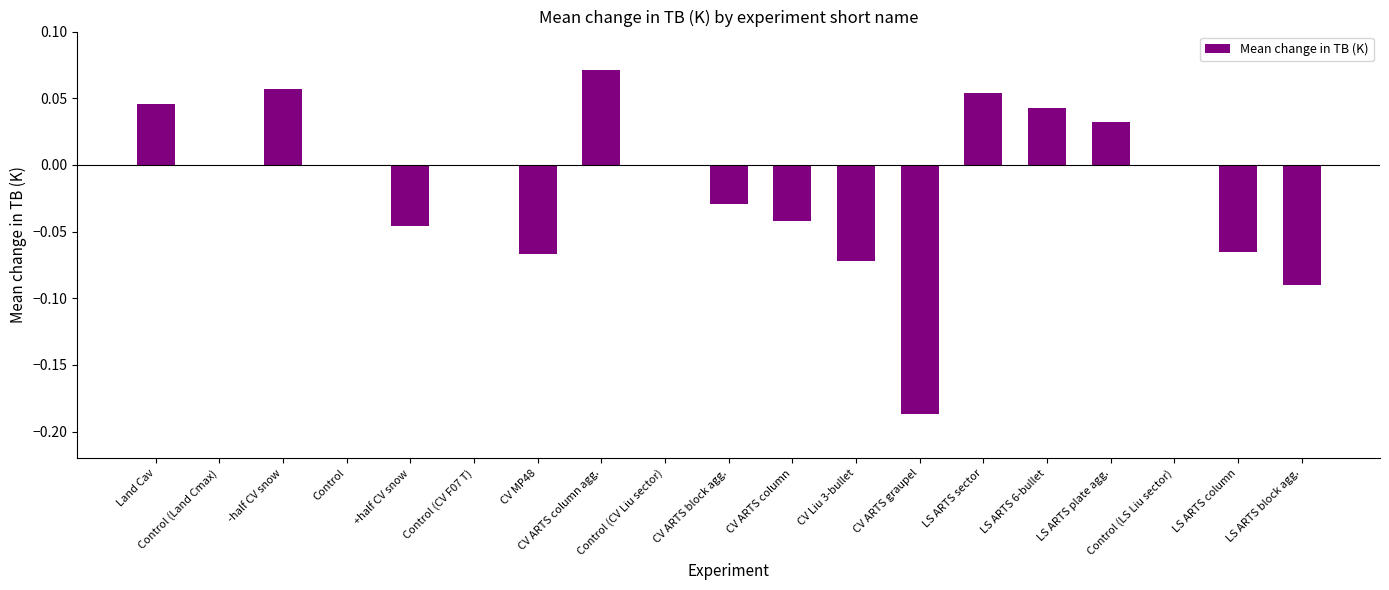

List the labels in order of value, largest first.

CV ARTS column agg., -half CV snow, LS ARTS sector, Land Cav, LS ARTS 6-bullet, LS ARTS plate agg., Control (Land Cmax), Control, Control (CV F07 T), Control (CV Liu sector), Control (LS Liu sector), CV ARTS block agg., CV ARTS column, +half CV snow, LS ARTS column, CV MP48, CV Liu 3-bullet, LS ARTS block agg., CV ARTS graupel